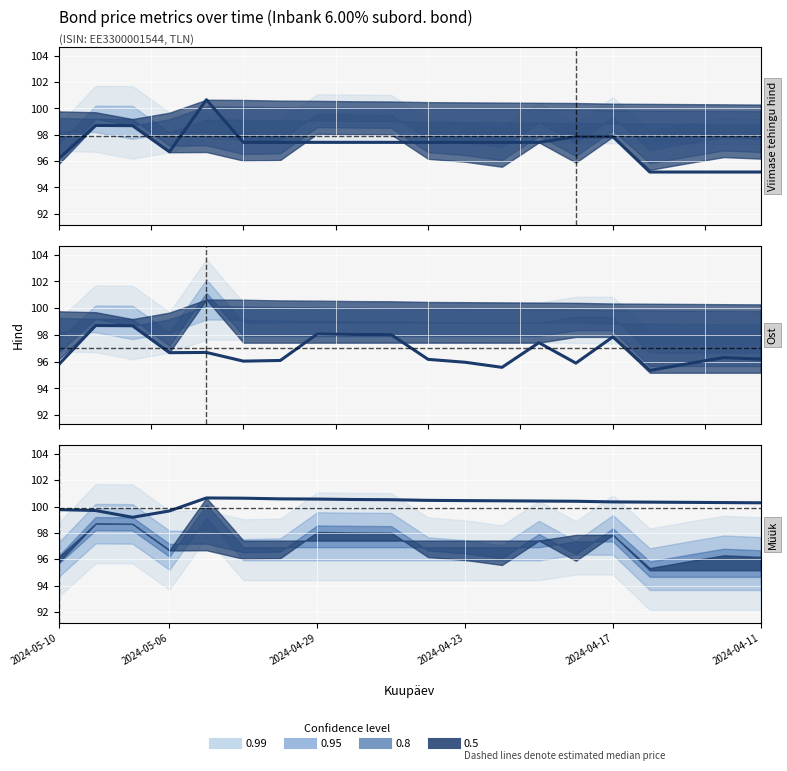

What is the smallest value displayed?

95.2